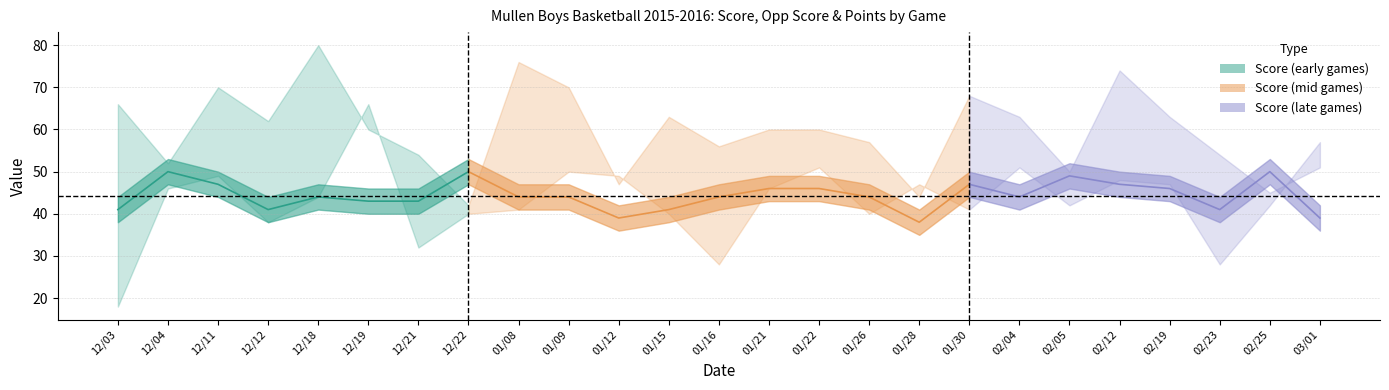

Where does the Points series first go above 44?

12/04